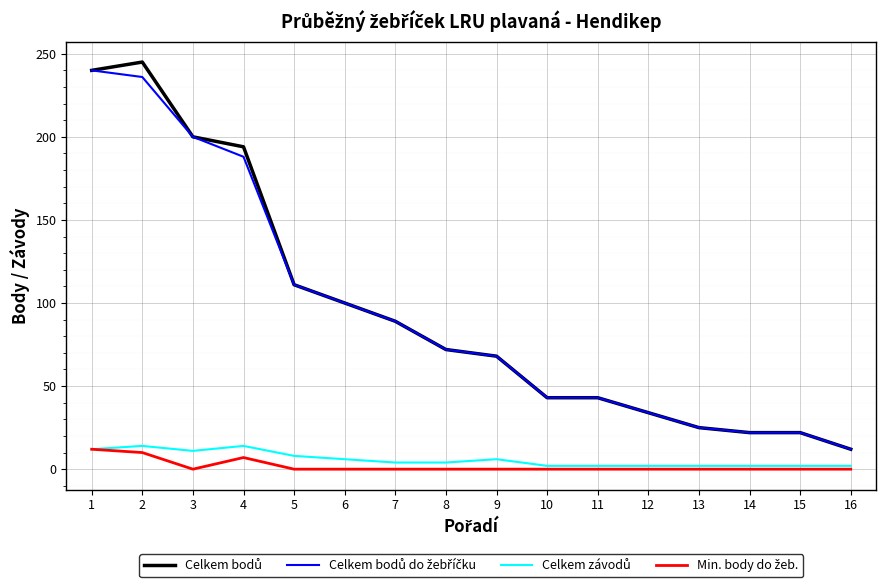

Does the chart have visible grid lines?

Yes